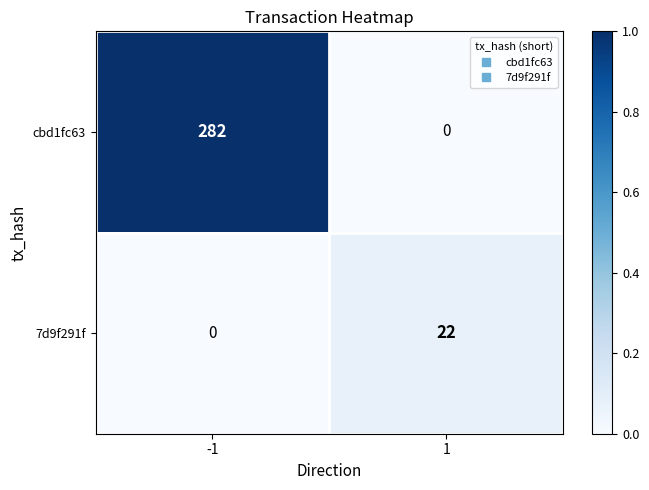

What is the sum of the cbd1fc63 values at 1 and -1?

282